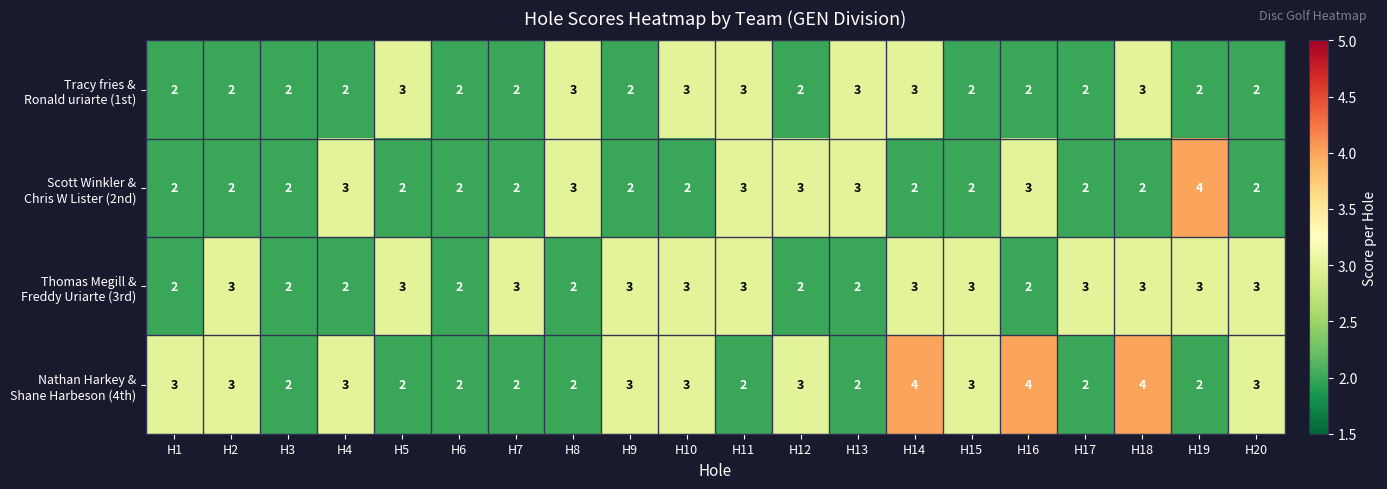

What is the maximum value shown in the chart?

4